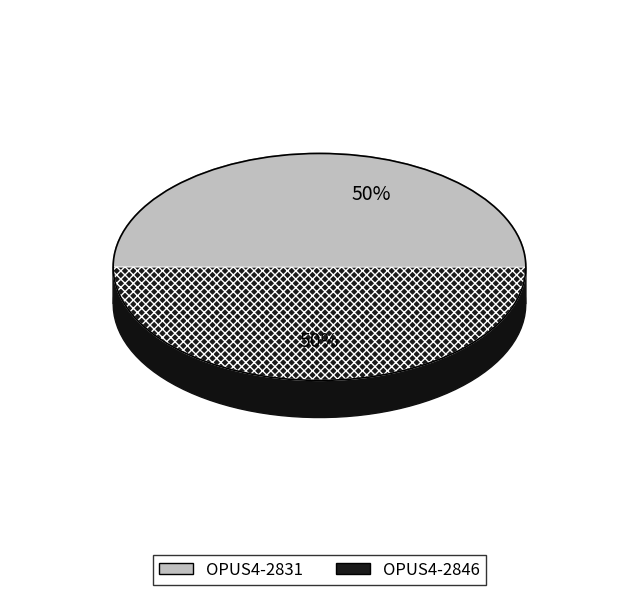

Which category accounts for the majority?

OPUS4-2846